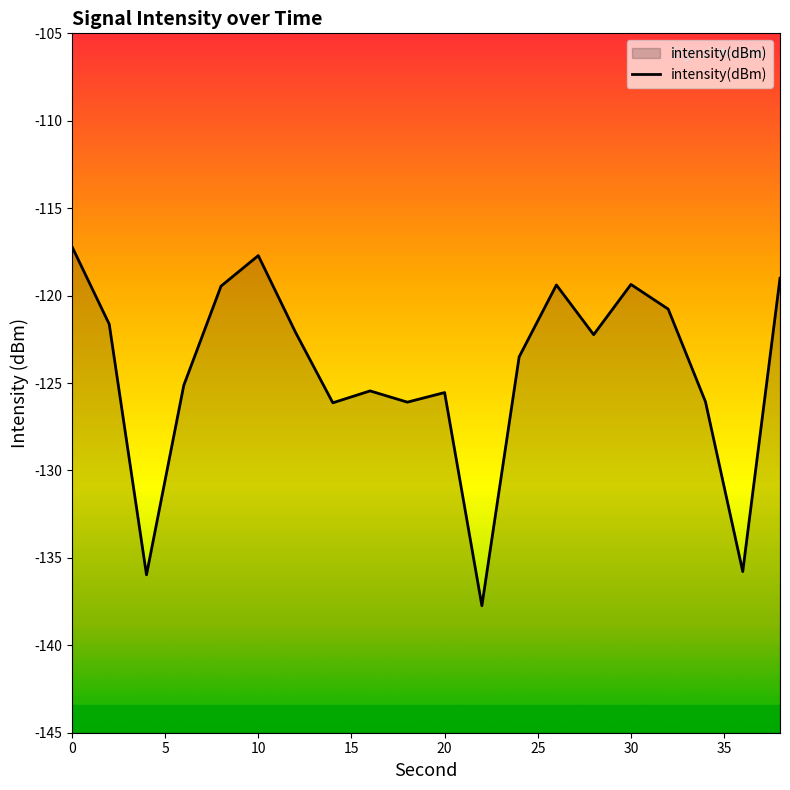

What is the difference between the maximum and minimum values?

20.5